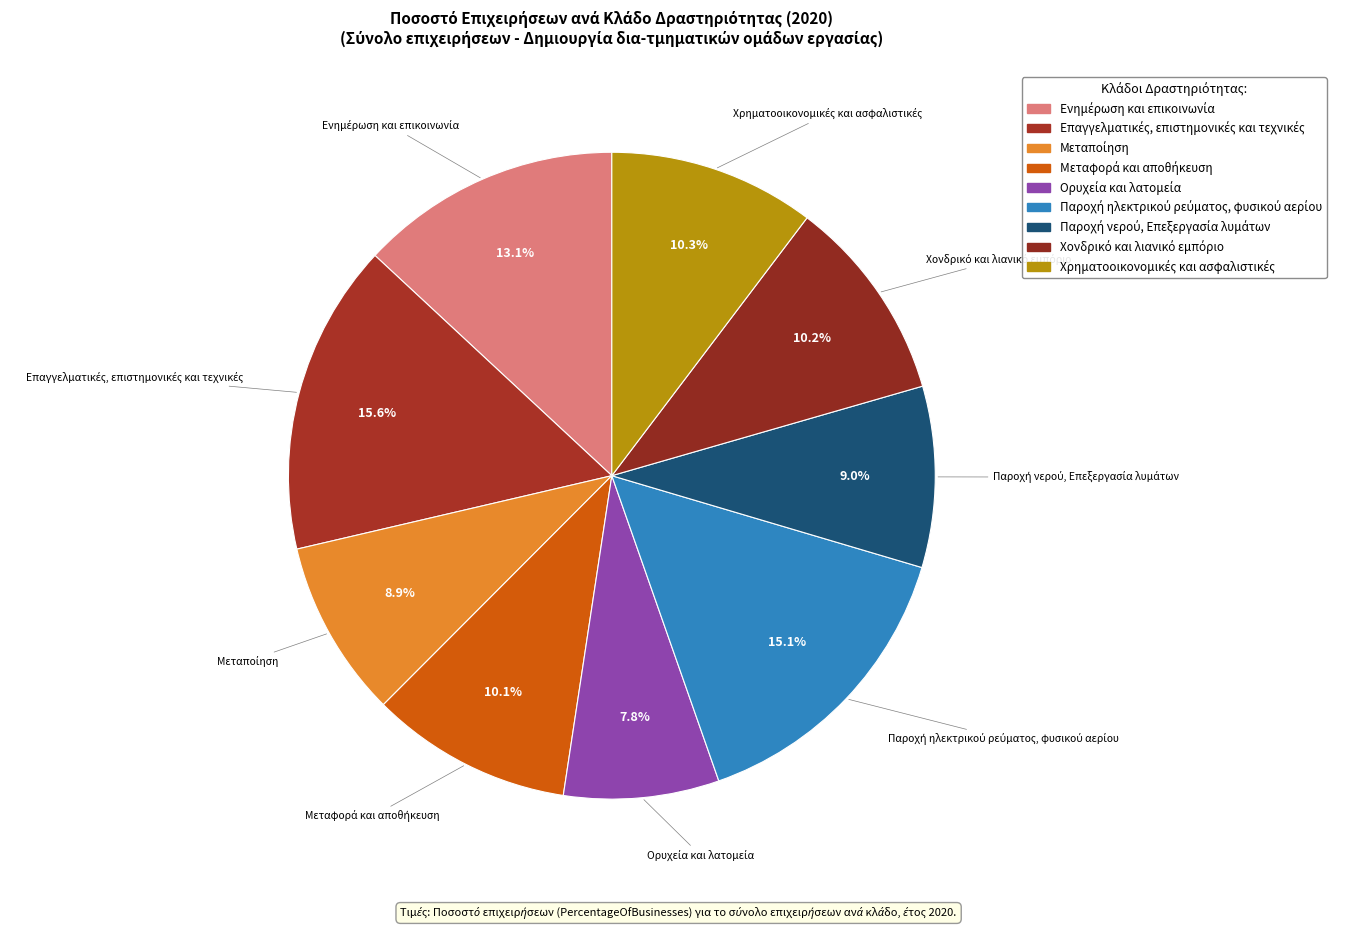

What is the total percentage of Παροχή νερού, Επεξεργασία λυμάτων and Ορυχεία και λατομεία?

16.8%